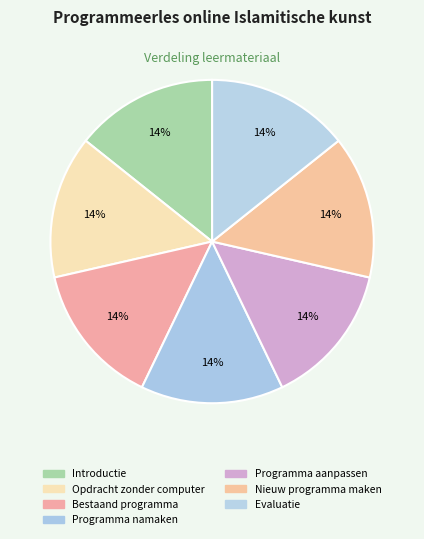

What portion of the pie excludes Programma aanpassen?

85.7%